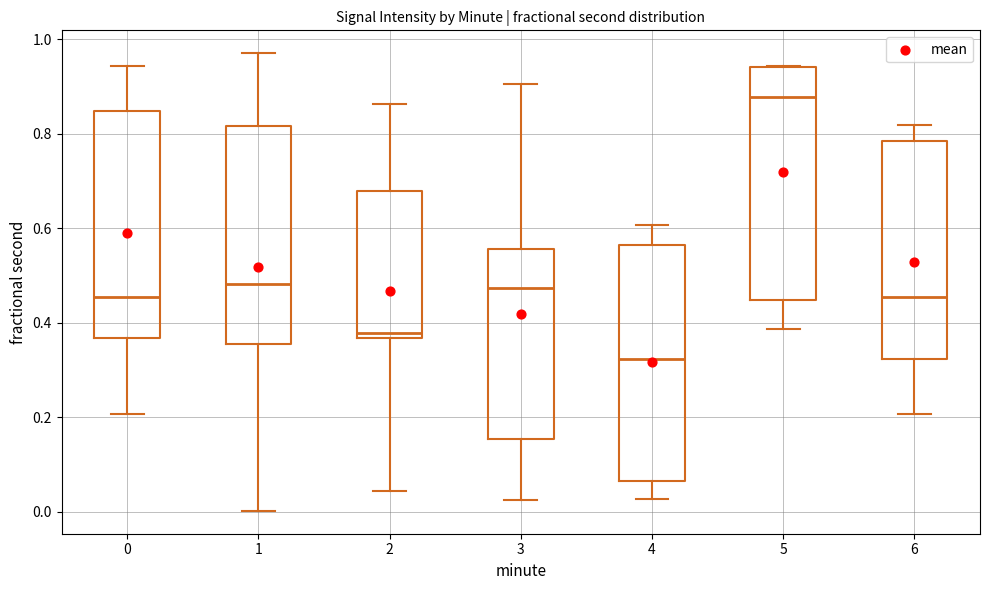

Reading left to right, transcribe this box plot: for each box, give where its median line is, the range the box spans, and where its two whiskers end, as read against the y-axis. The values are not printed on the chart, so give them approximately, as read against the axis.

0: median 0.46, box 0.36 to 0.84, whiskers 0.20 to 0.94
1: median 0.48, box 0.36 to 0.82, whiskers 0.00 to 0.96
2: median 0.38, box 0.36 to 0.68, whiskers 0.04 to 0.86
3: median 0.48, box 0.16 to 0.56, whiskers 0.02 to 0.90
4: median 0.32, box 0.06 to 0.56, whiskers 0.02 to 0.60
5: median 0.88, box 0.44 to 0.94, whiskers 0.38 to 0.94
6: median 0.46, box 0.32 to 0.78, whiskers 0.20 to 0.82